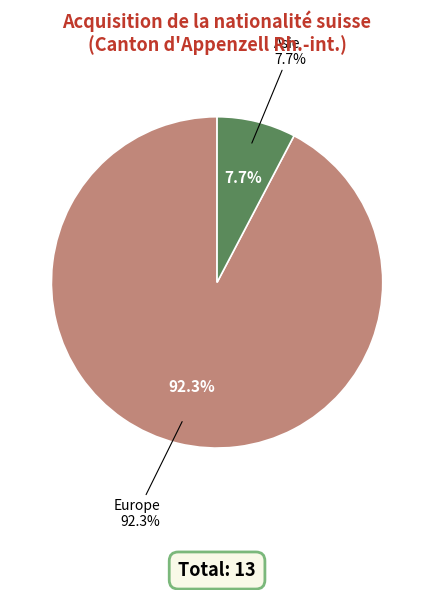

Is it true that Océanie is 0% of the pie?

True